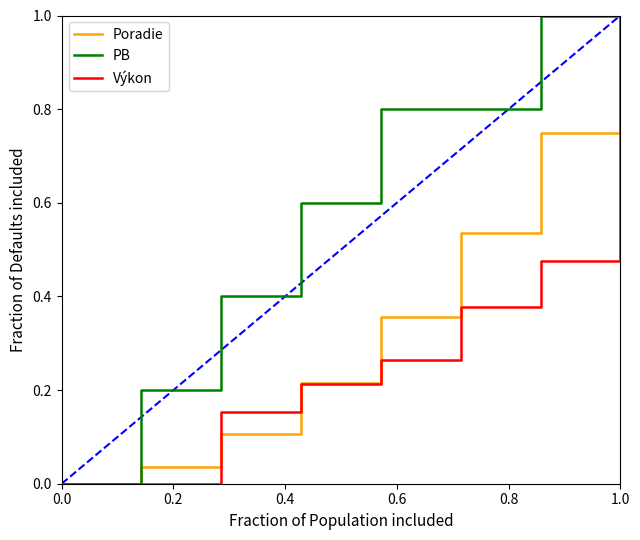

Which series has the largest total across all categories?

PB